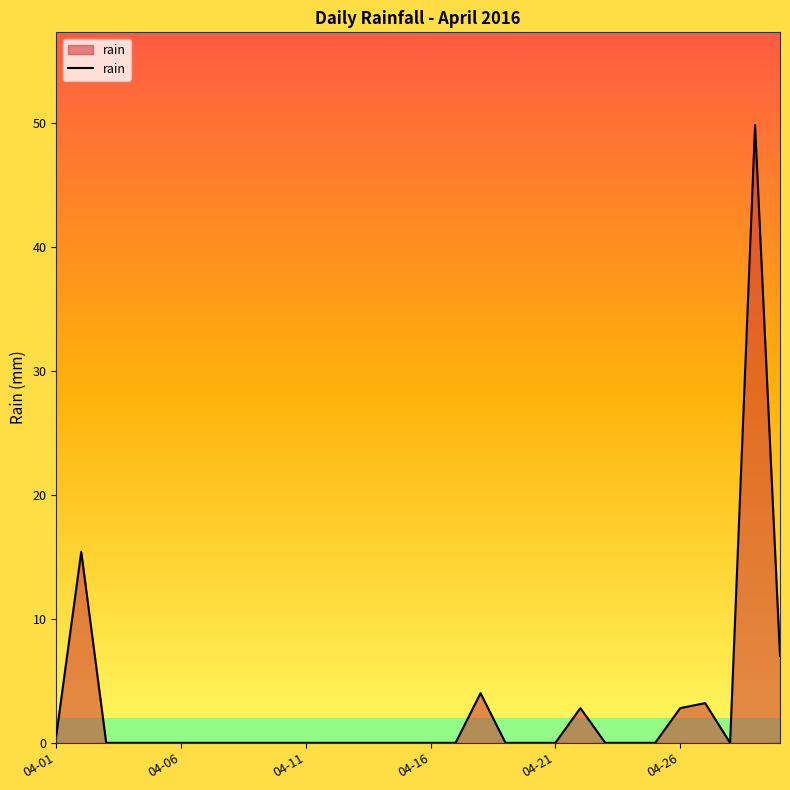

What is the difference between the maximum and minimum values?

49.8